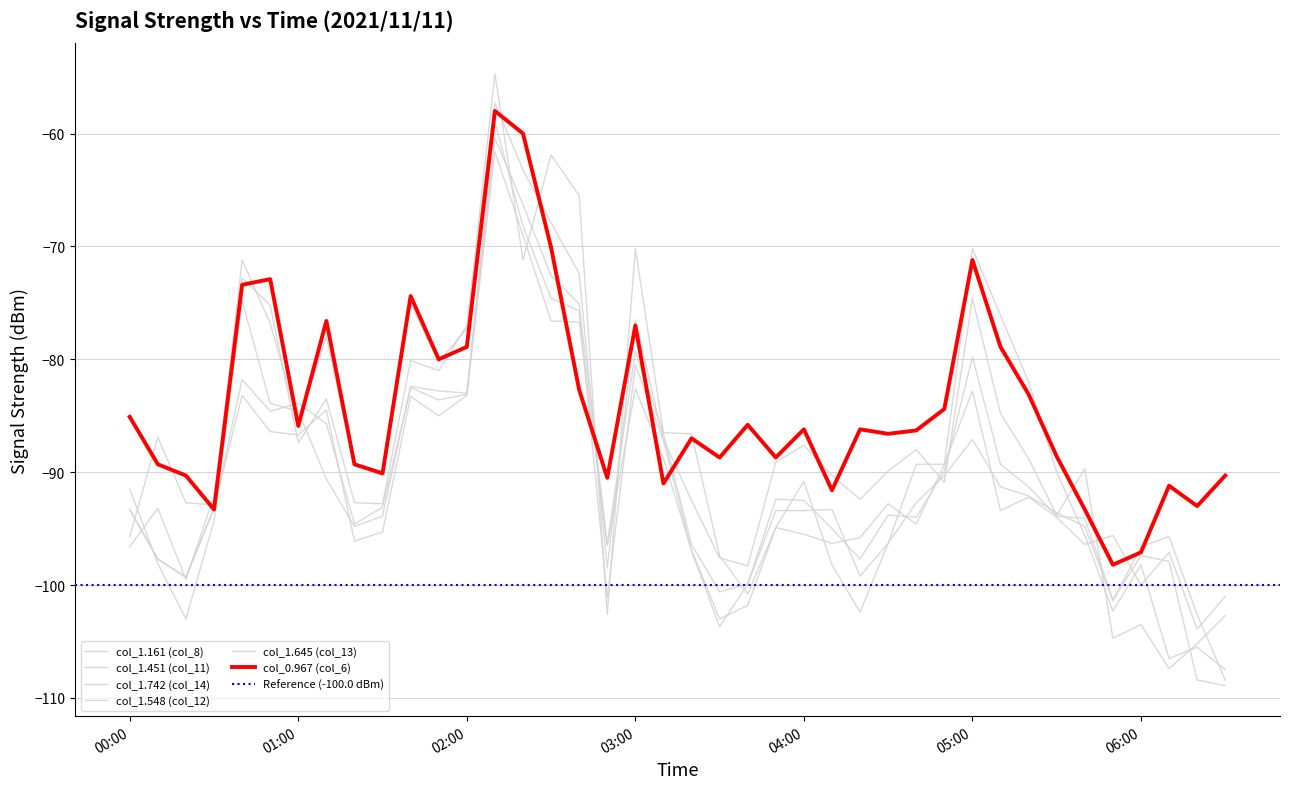

Is it true that col_1.161 (col_8) equals -102.6 at 17?

True